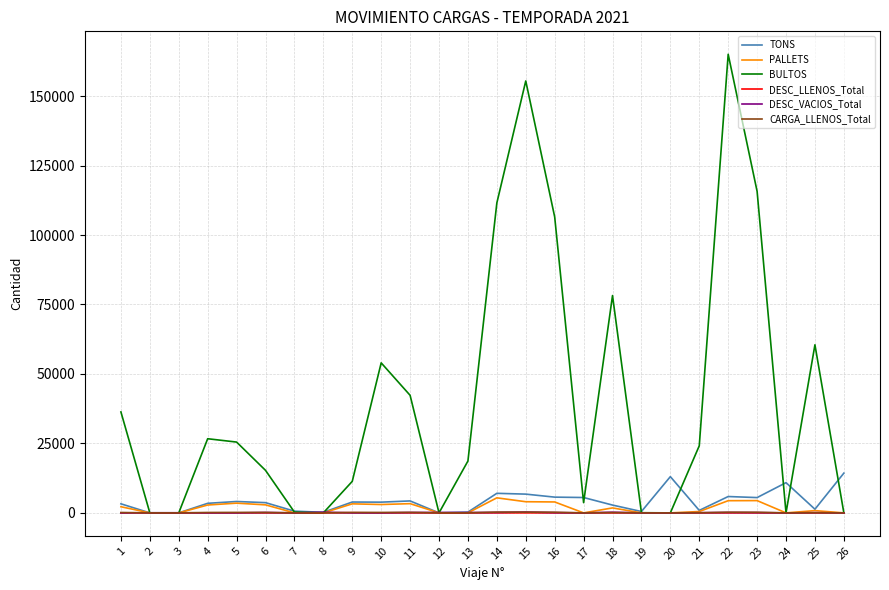

Which series has the largest range (max minus min)?

BULTOS